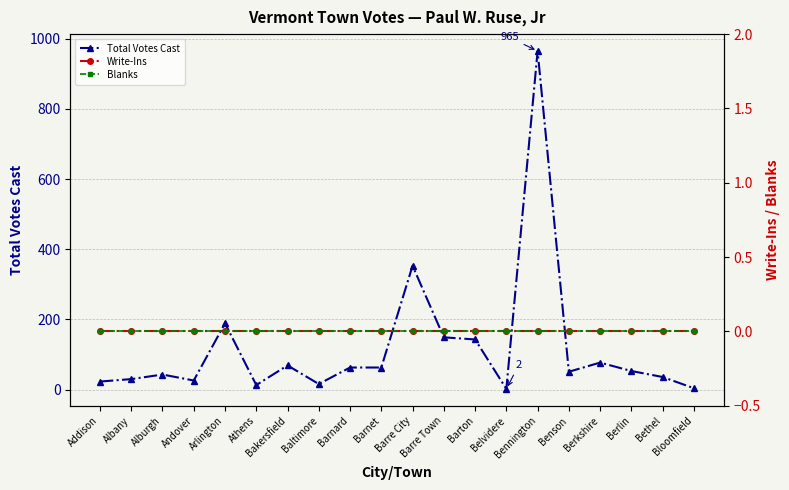

Reading right to left, what are all the values shown in this chart?

Total Votes Cast: 4	36	53	77	51	965	2	143	149	353	63	63	16	69	13	189	26	43	30	23
Write-Ins: 0	0	0	0	0	0	0	0	0	0	0	0	0	0	0	0	0	0	0	0
Blanks: 0	0	0	0	0	0	0	0	0	0	0	0	0	0	0	0	0	0	0	0